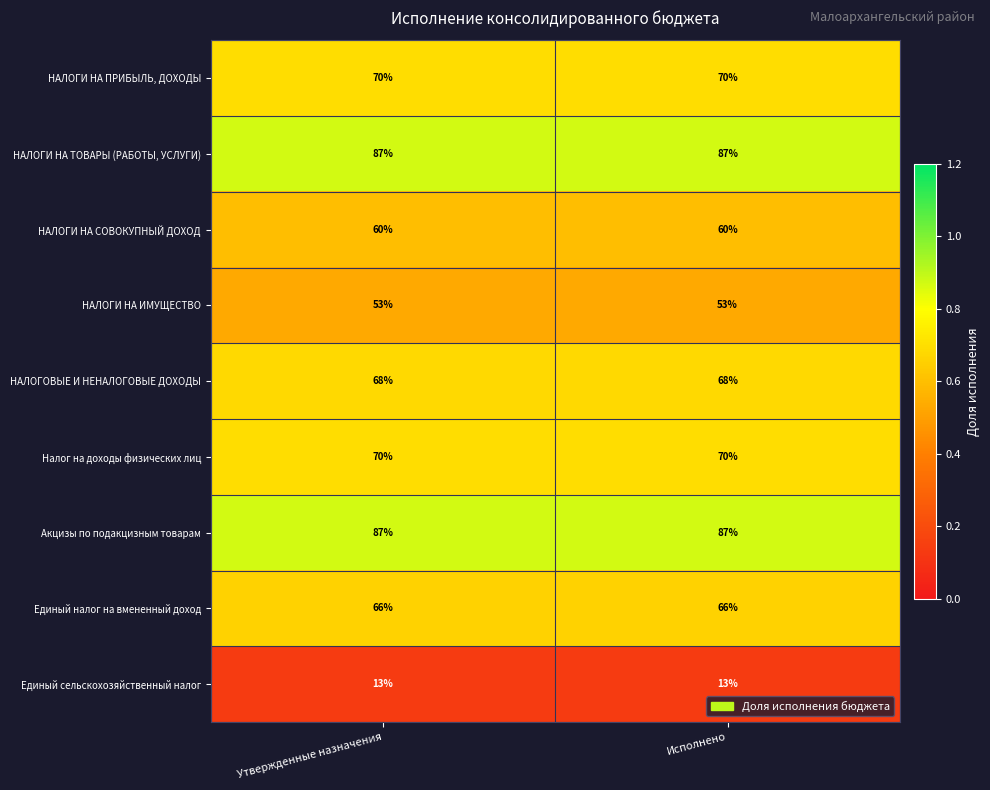

Reading left to right, extract all data points from this chart.

НАЛОГИ НА ПРИБЫЛЬ, ДОХОДЫ: 70	70
НАЛОГИ НА ТОВАРЫ (РАБОТЫ, УСЛУГИ): 87	87
НАЛОГИ НА СОВОКУПНЫЙ ДОХОД: 60	60
НАЛОГИ НА ИМУЩЕСТВО: 53	53
НАЛОГОВЫЕ И НЕНАЛОГОВЫЕ ДОХОДЫ: 68	68
Налог на доходы физических лиц: 70	70
Акцизы по подакцизным товарам: 87	87
Единый налог на вмененный доход: 66	66
Единый сельскохозяйственный налог: 13	13